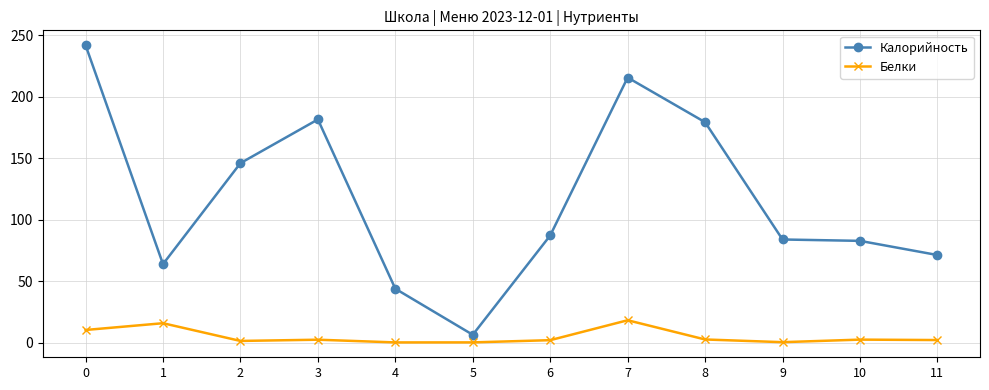

How many lines are shown in the chart?

2